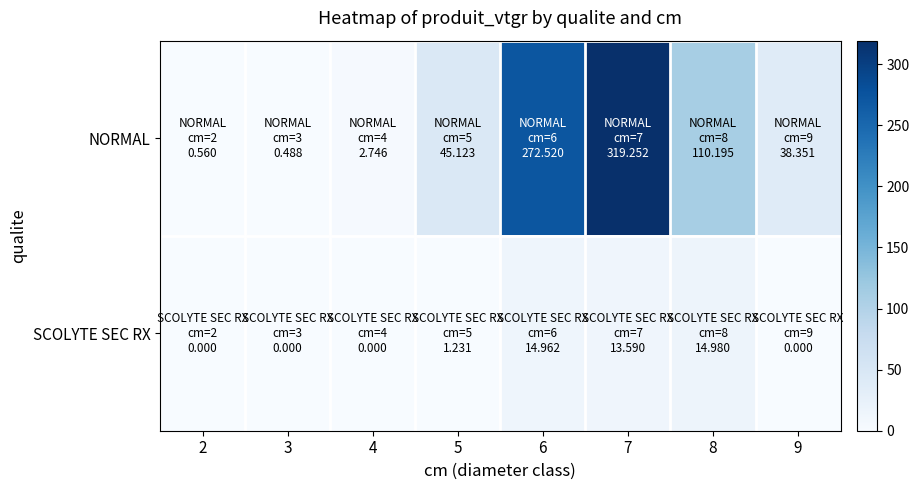

Reading right to left, extract all data points from this chart.

NORMAL: 9=38.4	8=110.2	7=319.3	6=272.5	5=45.1	4=2.7	3=0.5	2=0.6
SCOLYTE SEC RX: 9=0.0	8=15.0	7=13.6	6=15.0	5=1.2	4=0.0	3=0.0	2=0.0